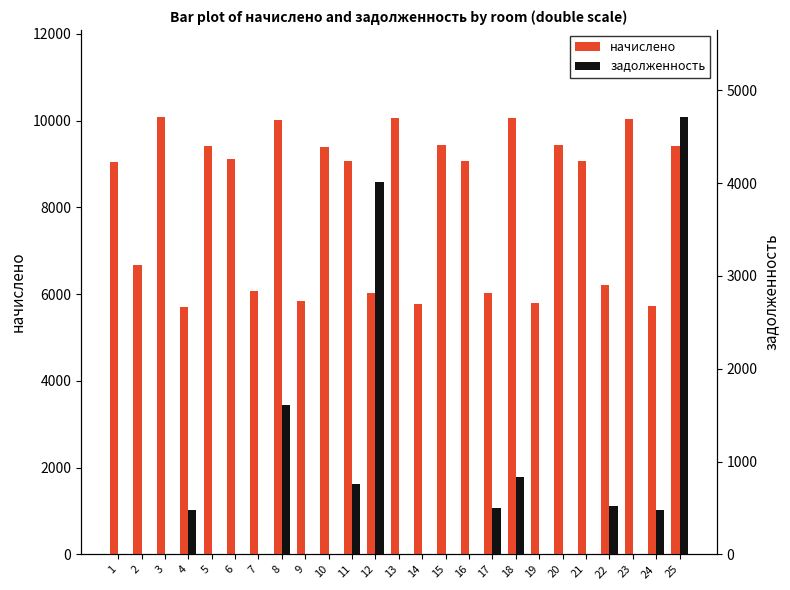

What is the average value of the начислено series?

8104.6